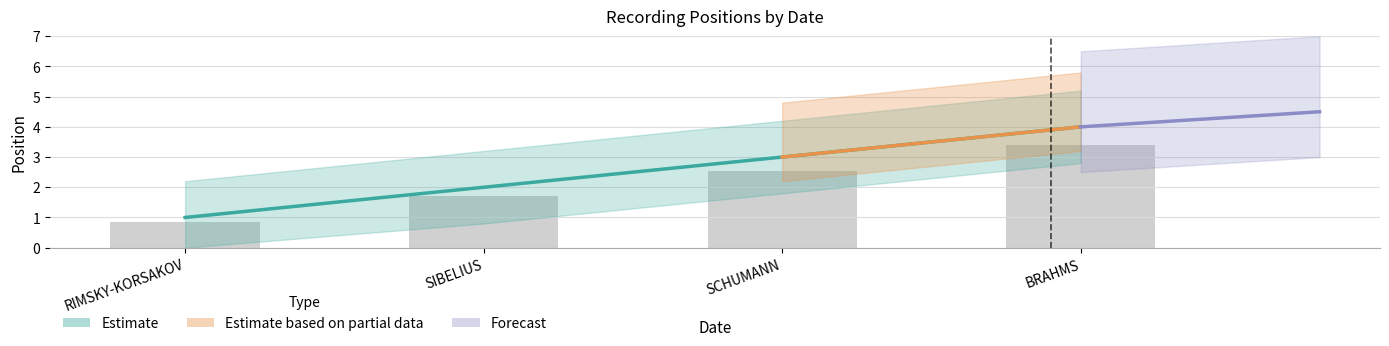

Is it true that the value at SCHUMANN is 3?

True